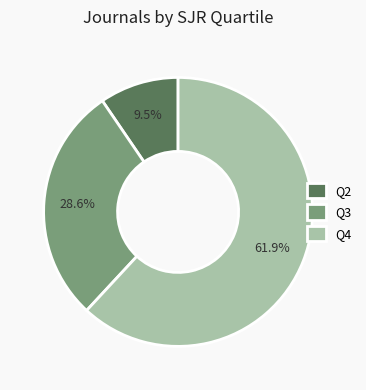

What is the ratio of the value at Q4 to the value at Q2?

6.5